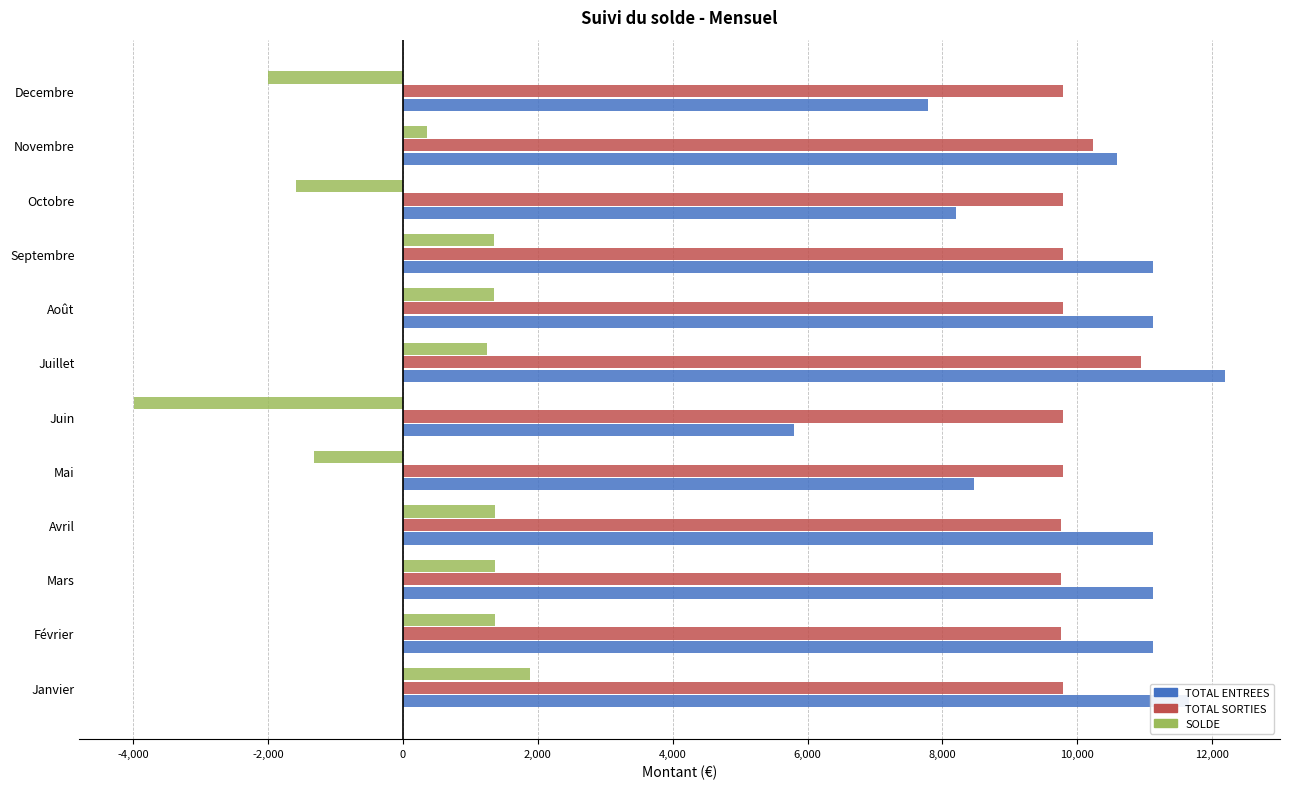

Is the value of TOTAL SORTIES at Octobre greater than the value of SOLDE at Mai?

Yes